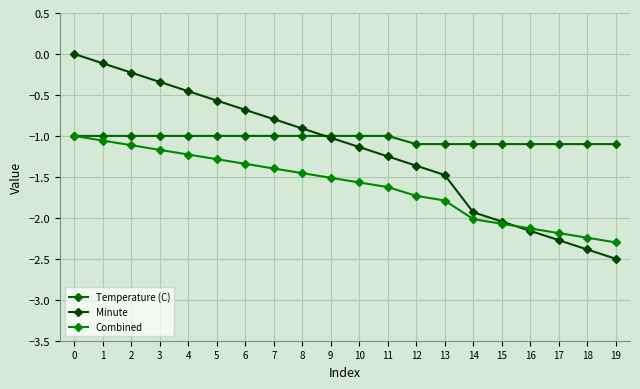

What is the sum of the Minute values at 7 and 10?

-1.9